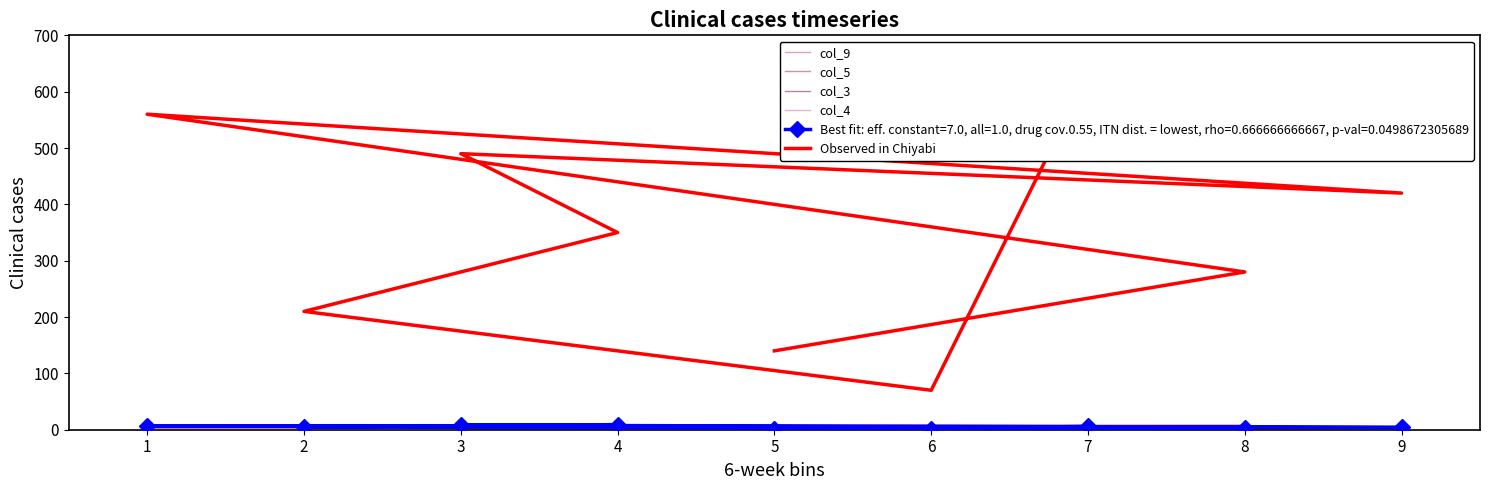

At how many categories does at least one series exceed 389?

4